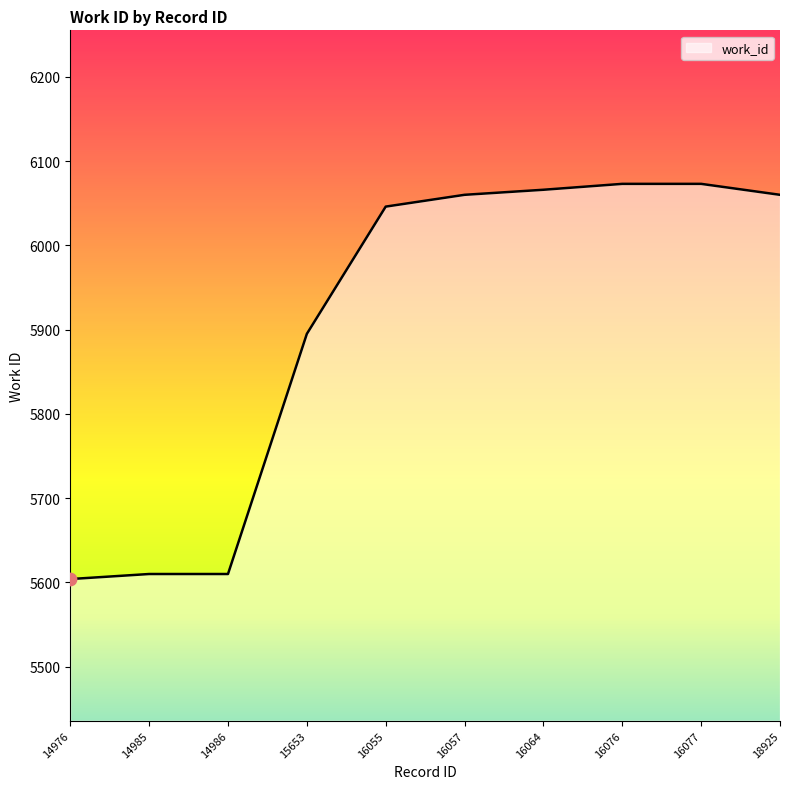

What is the change in value from 16064 to 16077?

+7